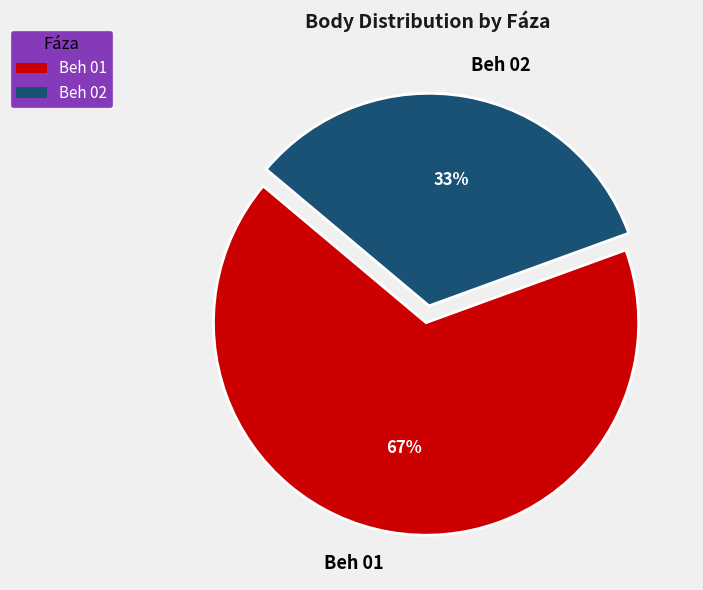

What is the smallest slice in the pie chart?

Beh 02